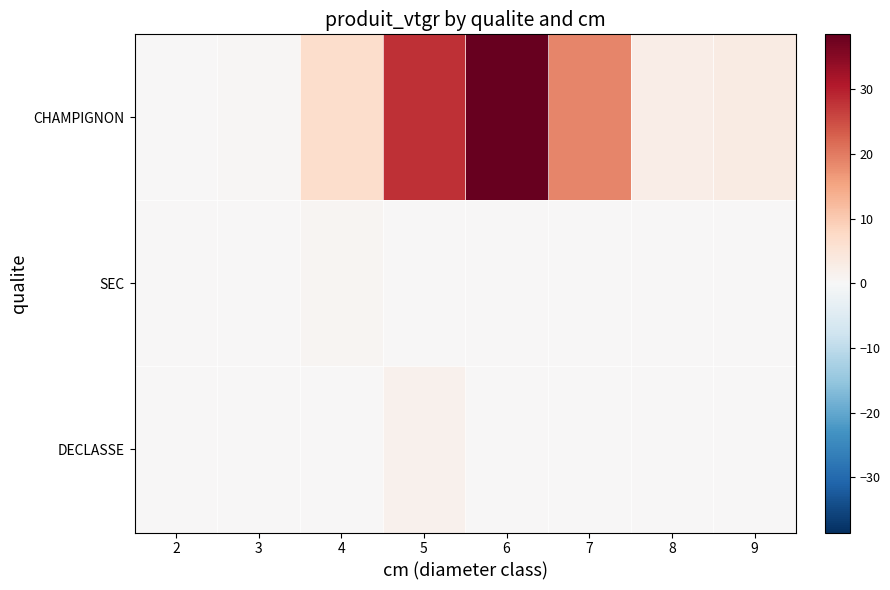

How many data points does each series have?

8